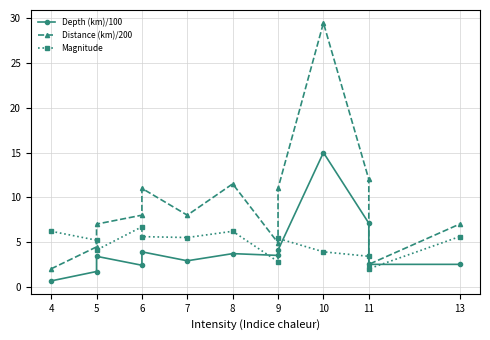

True or false: Magnitude has a value of 3.0 at 6.

False